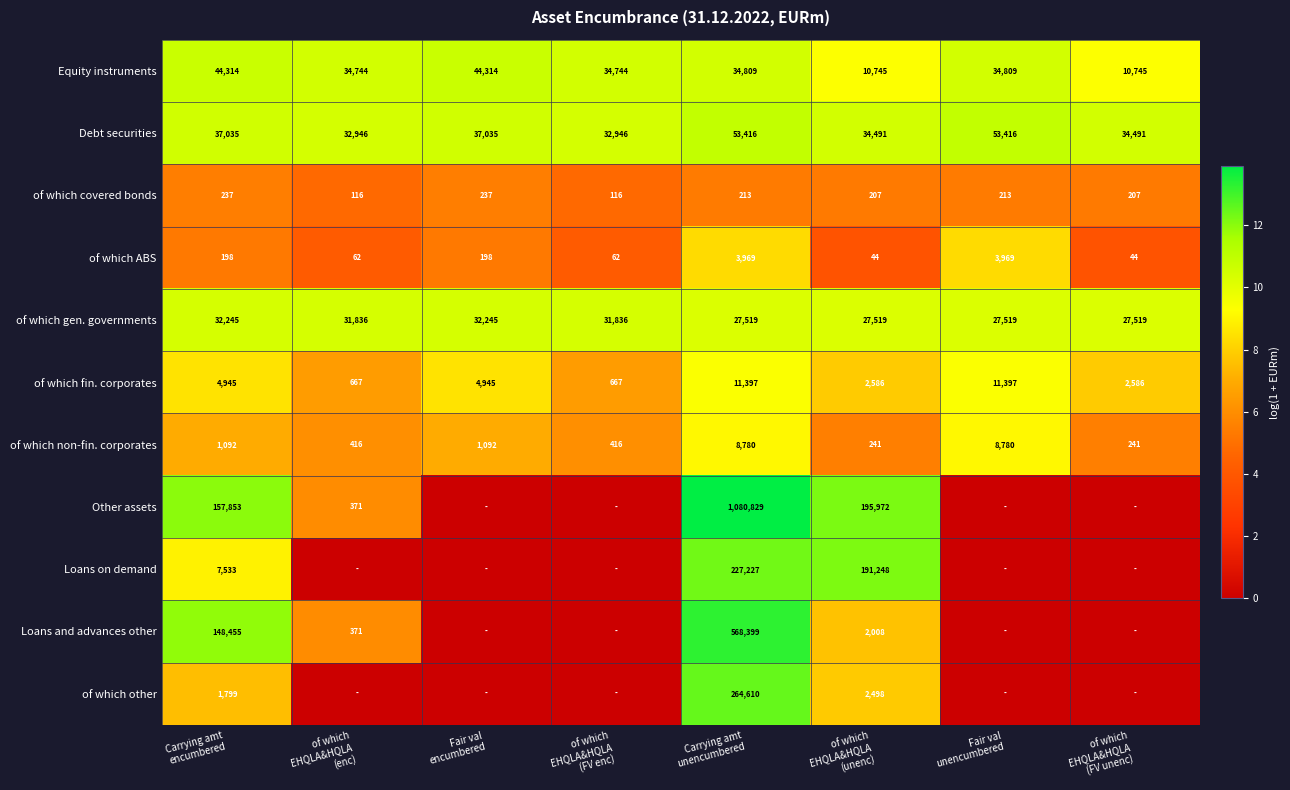

What is the sum of all Debt securities values?

315776